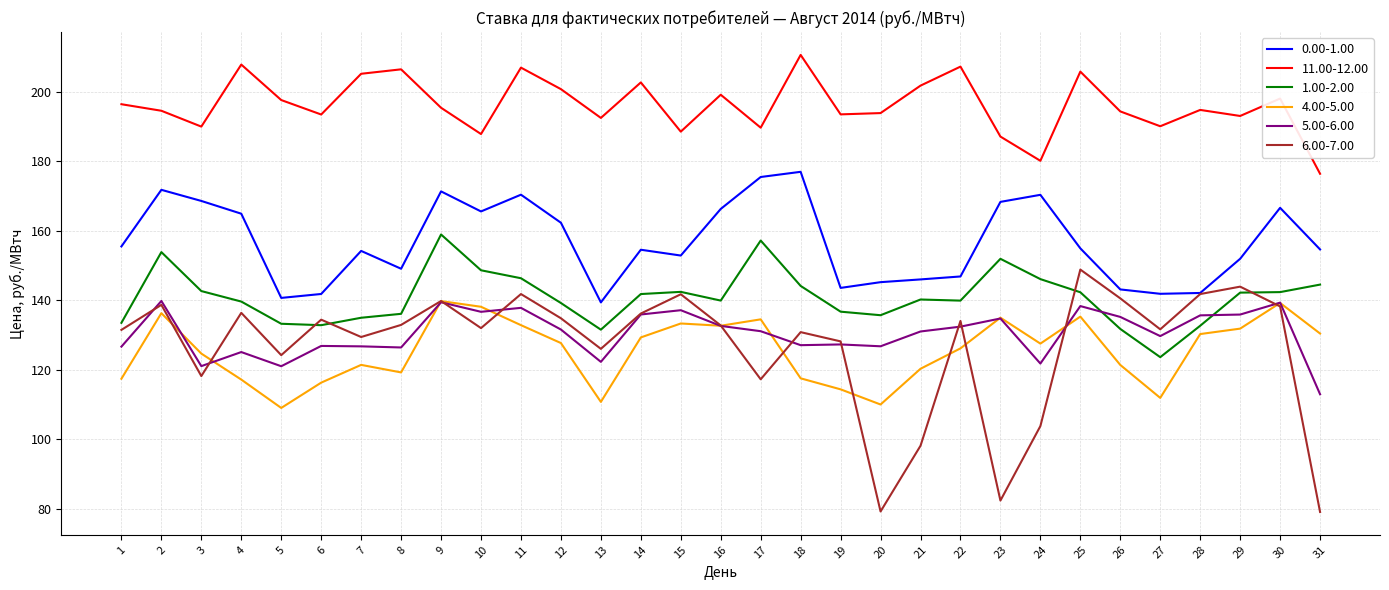

Which series has the largest total across all categories?

11.00-12.00